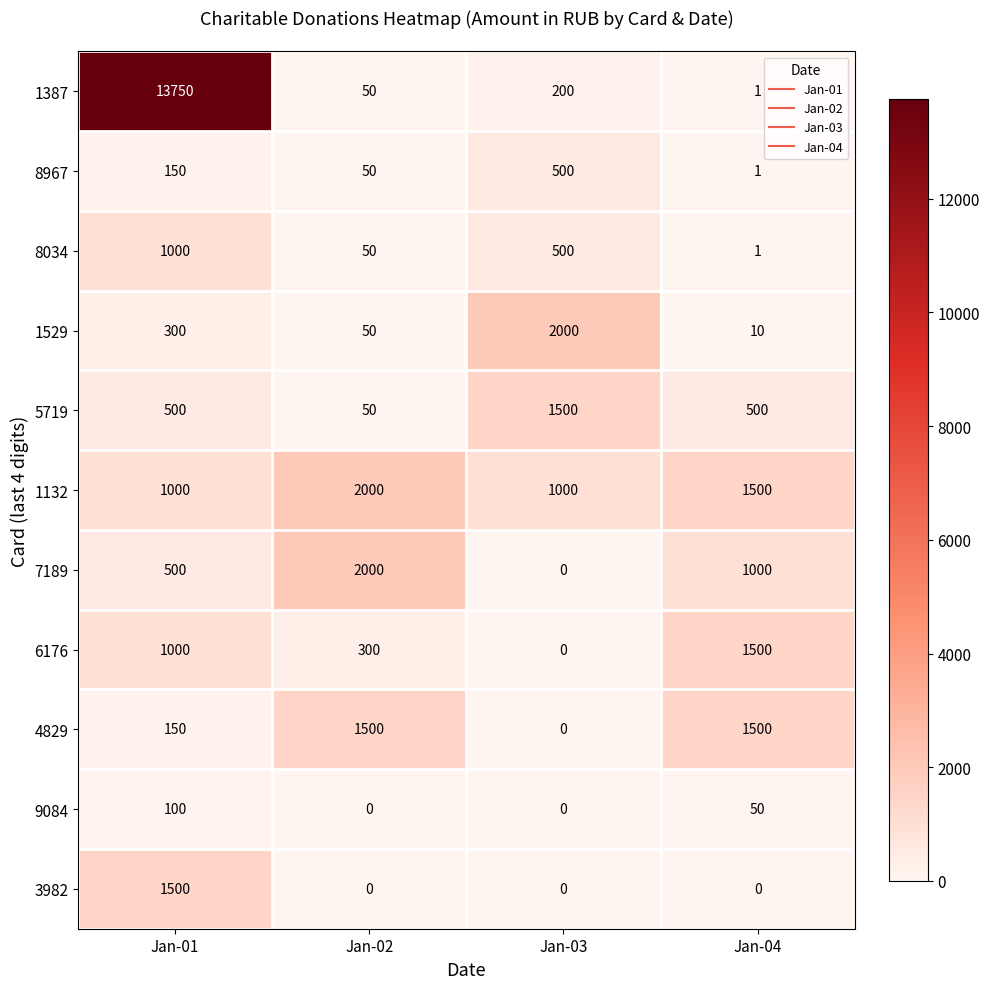

What is the total value across all series at Jan-02?

6050